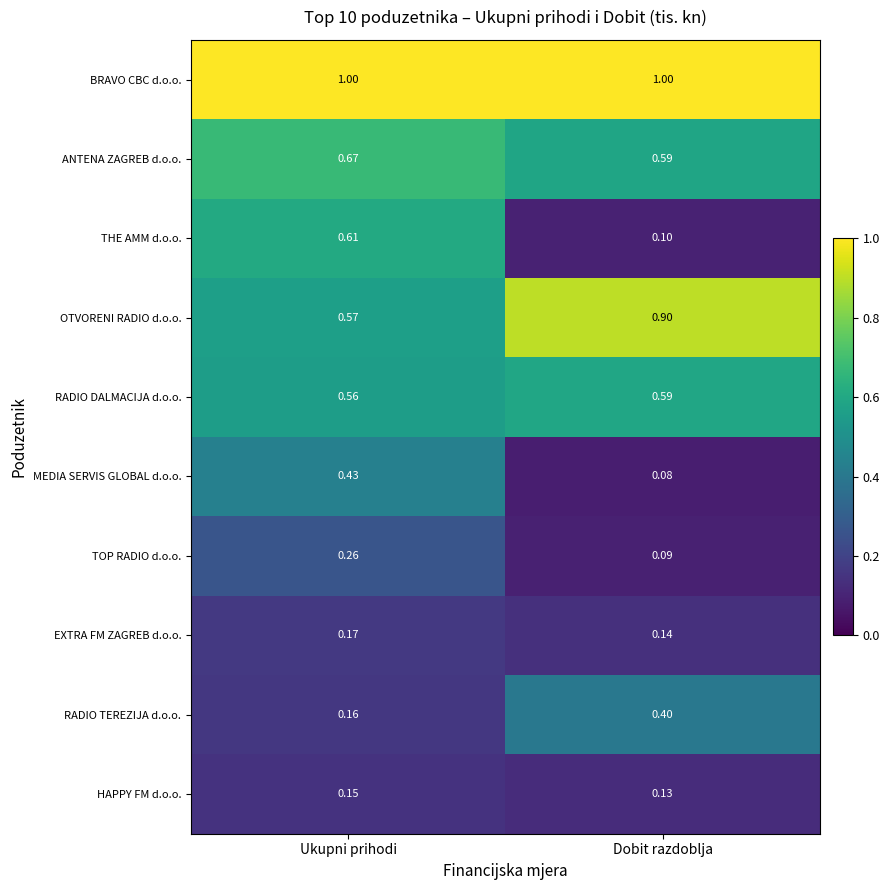

Which category has the lowest value in the OTVORENI RADIO d.o.o. series?

Ukupni prihodi